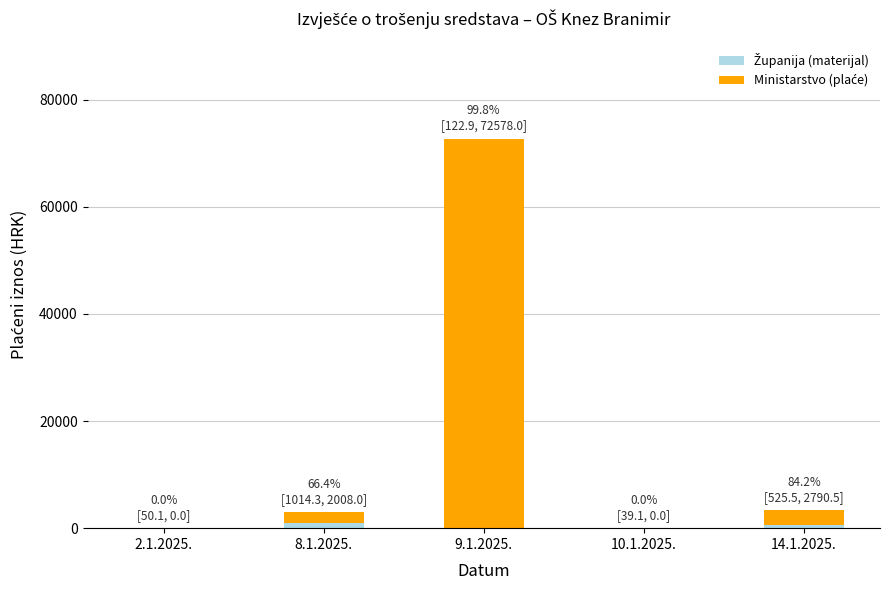

At which category is the sum across all series the highest?

9.1.2025.